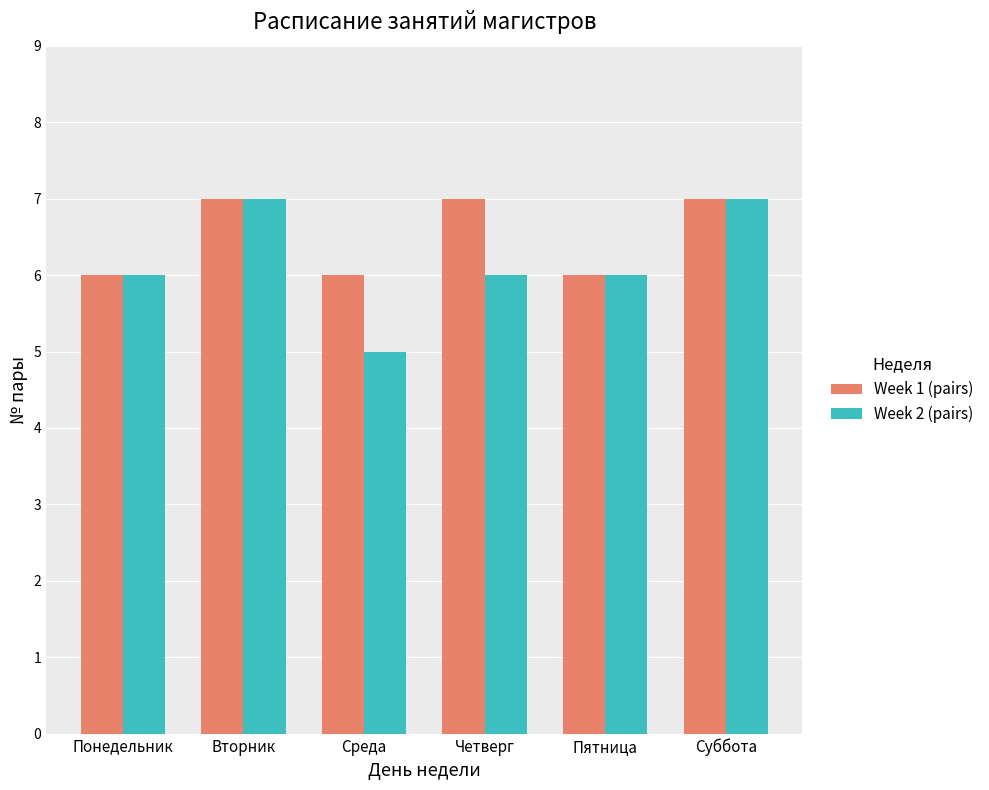

Which series has the largest range (max minus min)?

Week 2 (pairs)